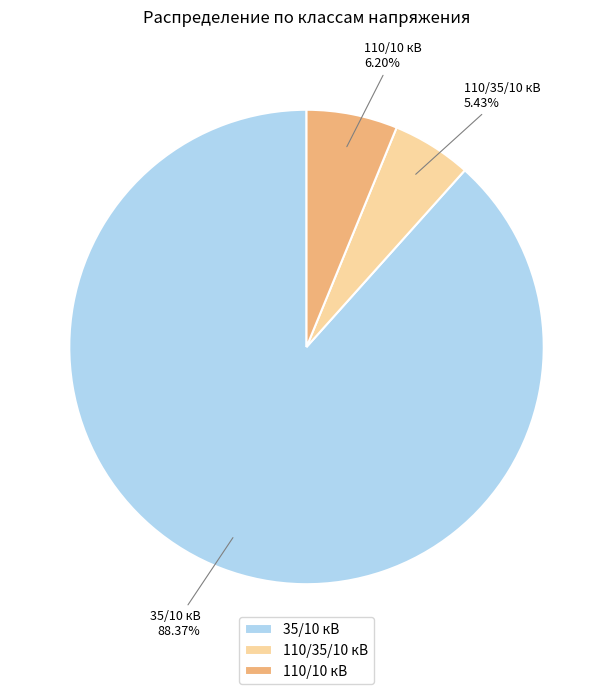

Which category has the biggest portion of the pie?

35/10 кВ